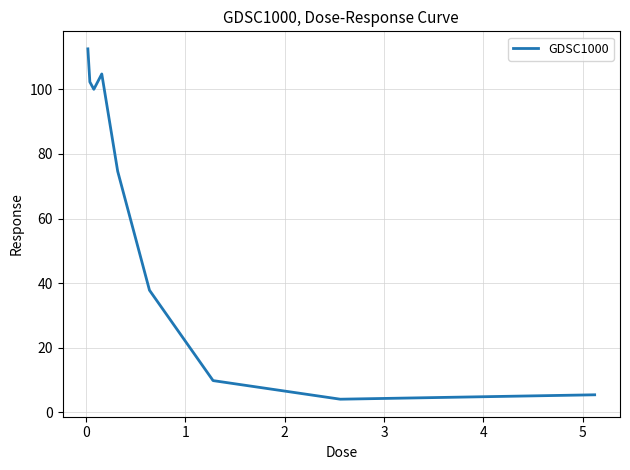

What is the smallest value displayed?

4.1